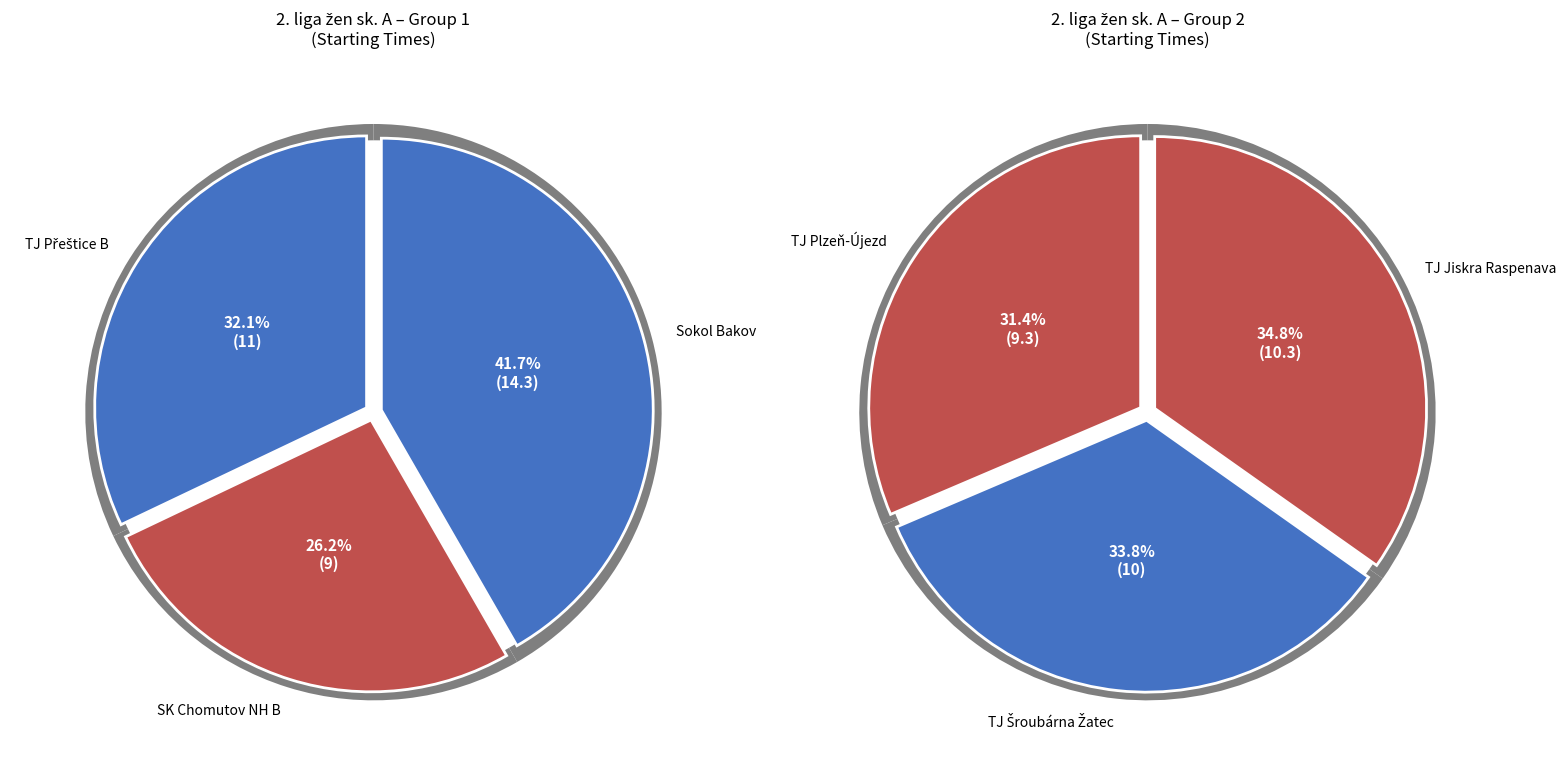

Does TJ Šroubárna Žatec represent more than half of the total?

No